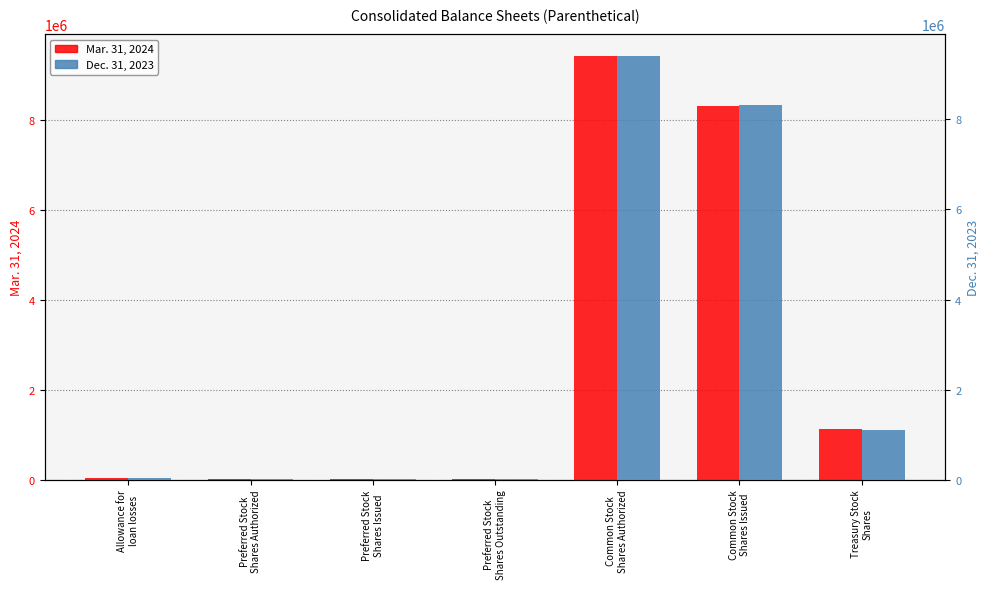

What is the maximum value for Dec. 31, 2023?

9418463